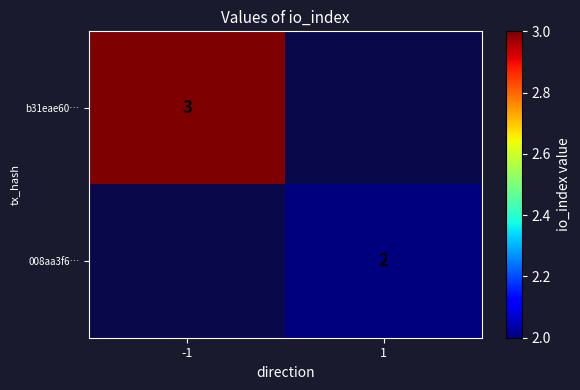

The value of 008aa3f6… at 1 is 2. True or false?

True